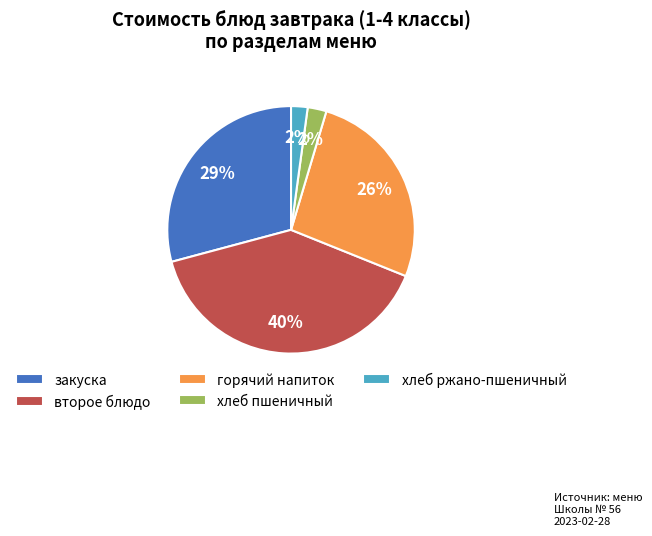

Count the number of slices in the pie.

5